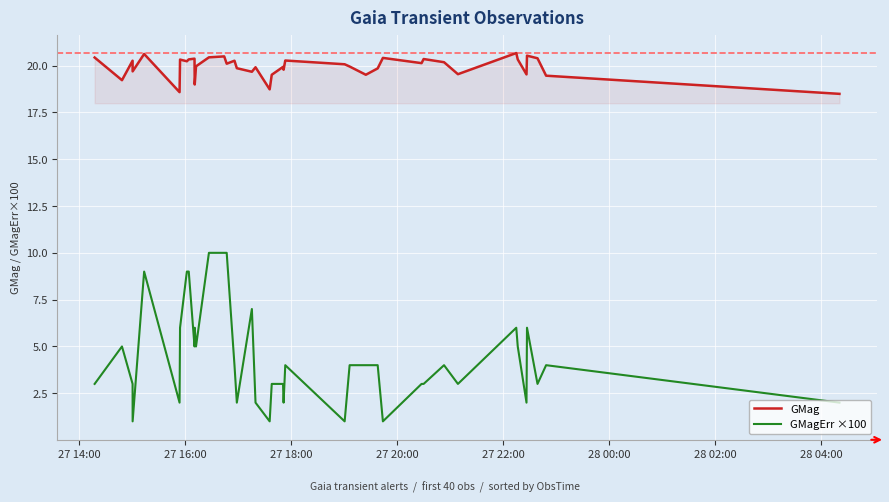

Which series has the largest range (max minus min)?

GMagErr ×100